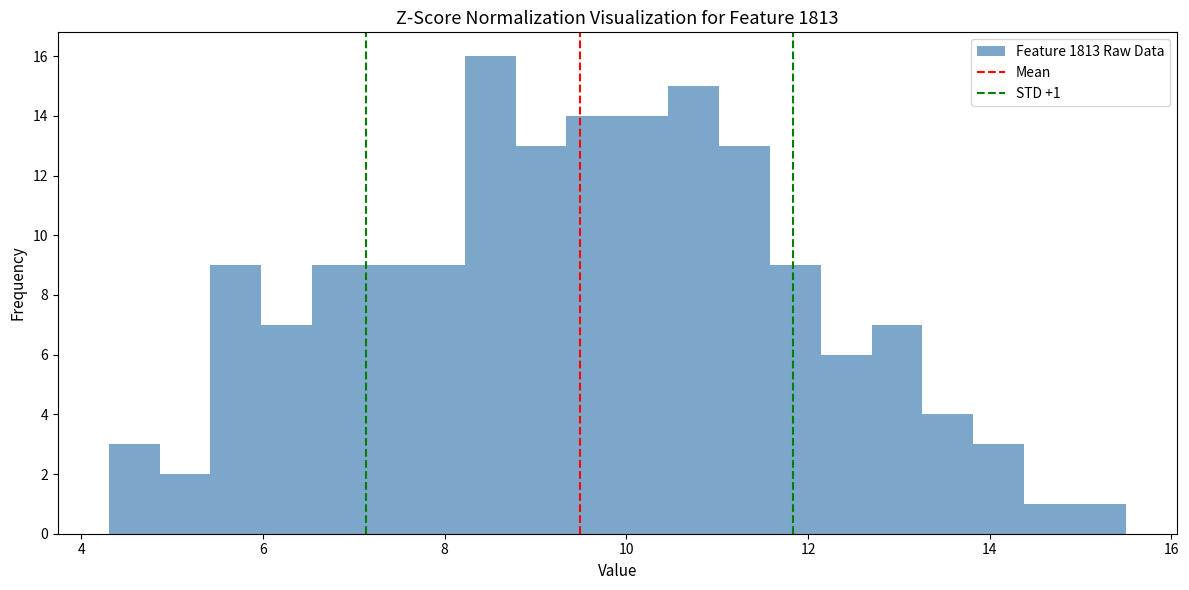

Around what value on the x-axis is the tallest bar? Give the approximate position of its centre, as read against the axis.

8.6